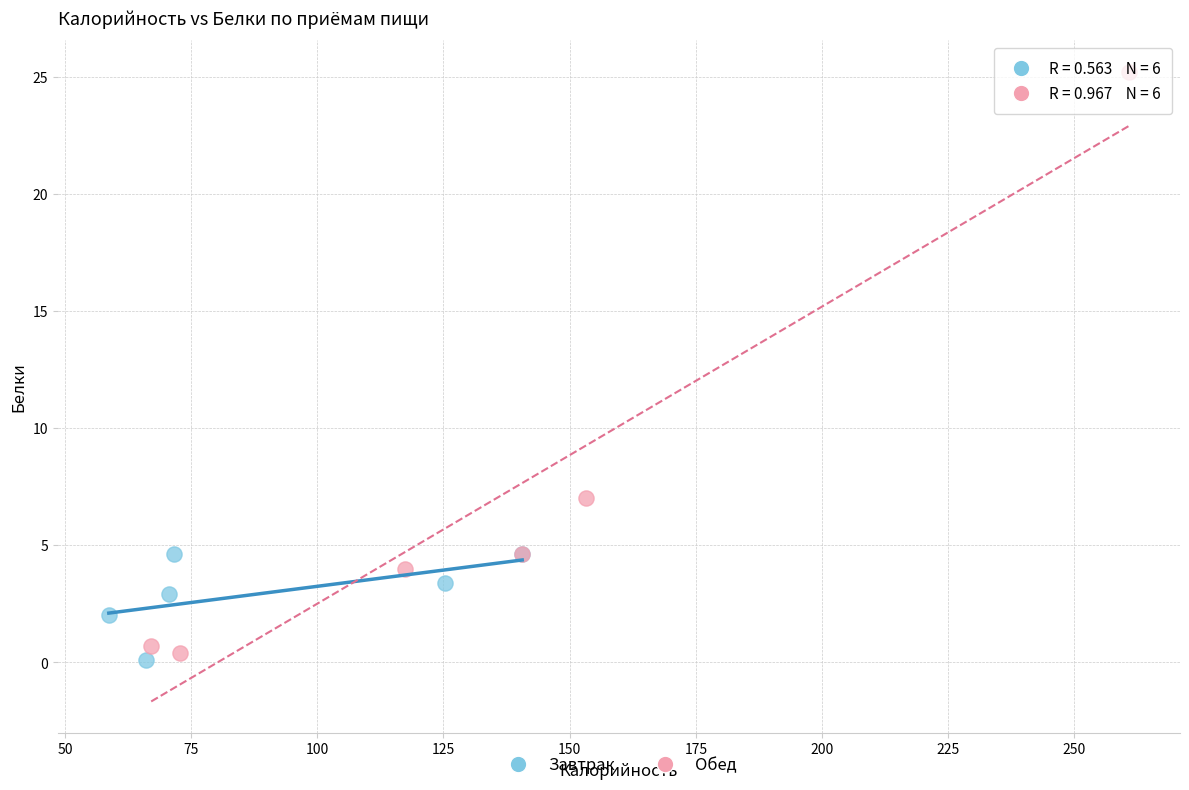

Which series reaches the maximum Y coordinate?

Обед